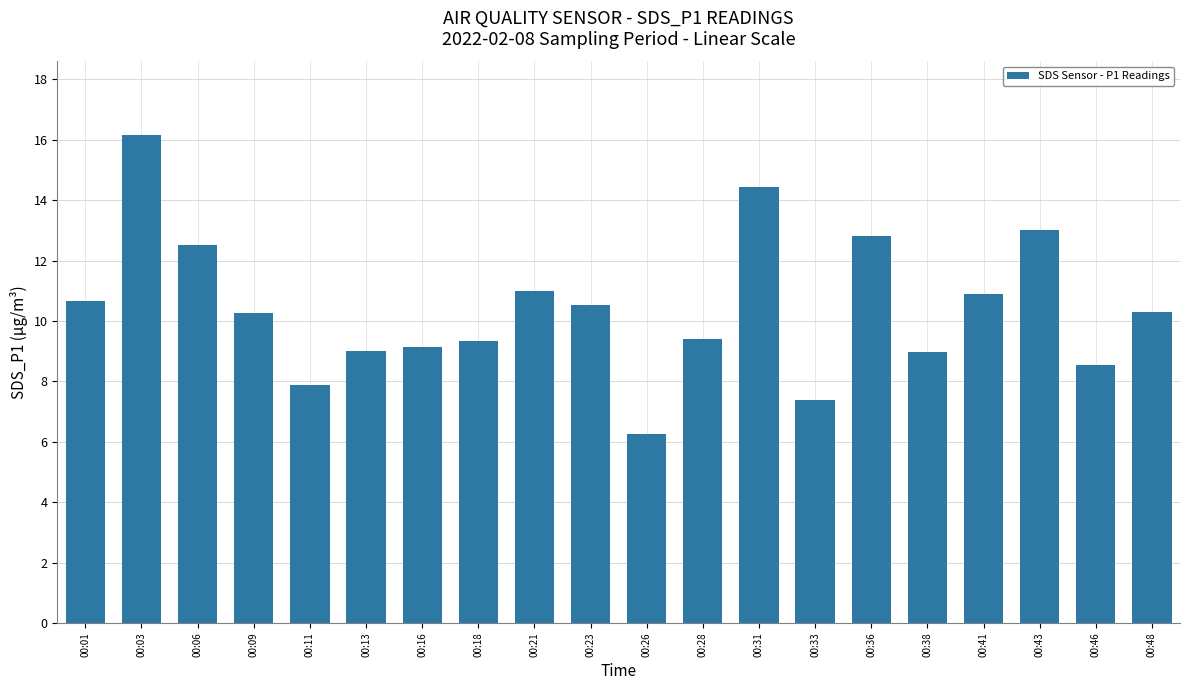

The value at 00:01 is 6.7. True or false?

False